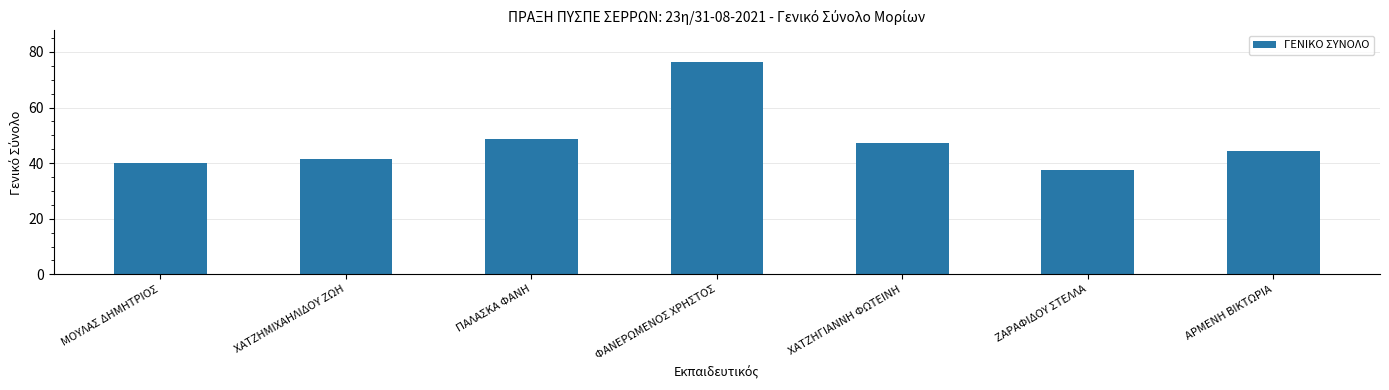

Count the number of data series in this chart.

1